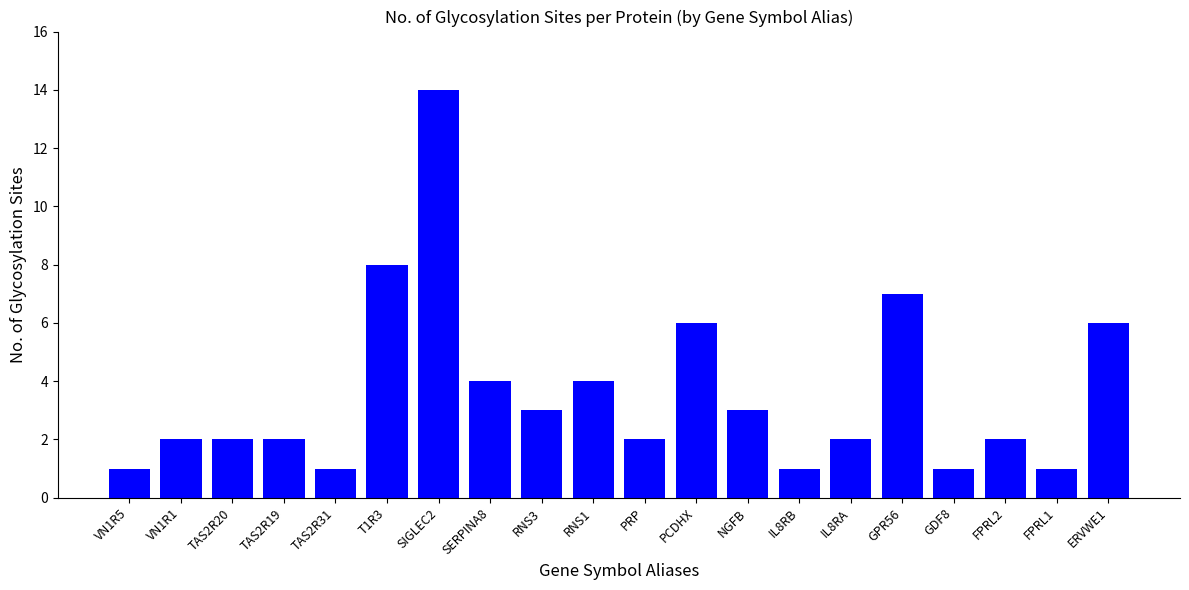

Count the number of data series in this chart.

1